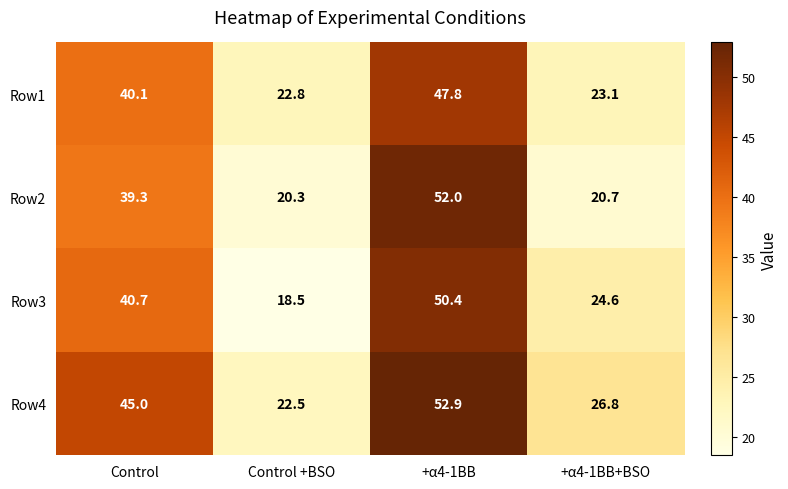

True or false: Row1 has a value of 22.8 at Control +BSO.

True